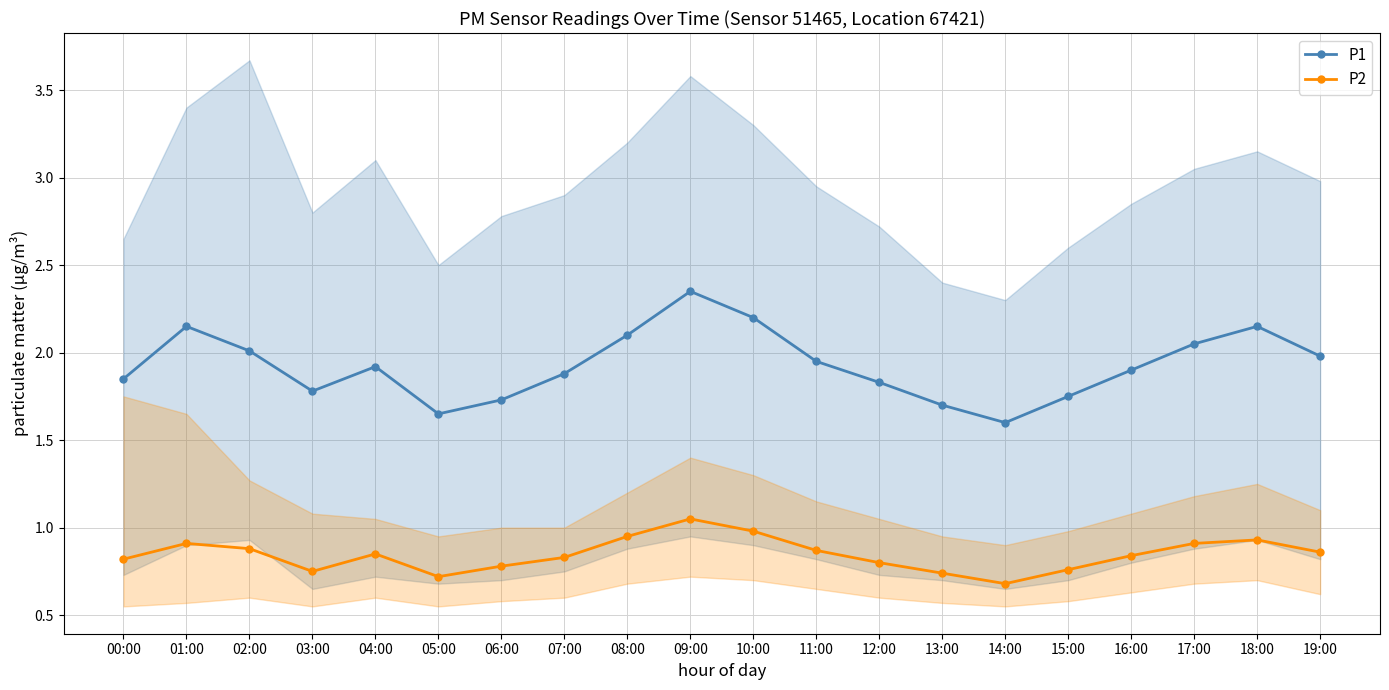

Is the value of P1 at 15:00 greater than the value of P2 at 17:00?

Yes